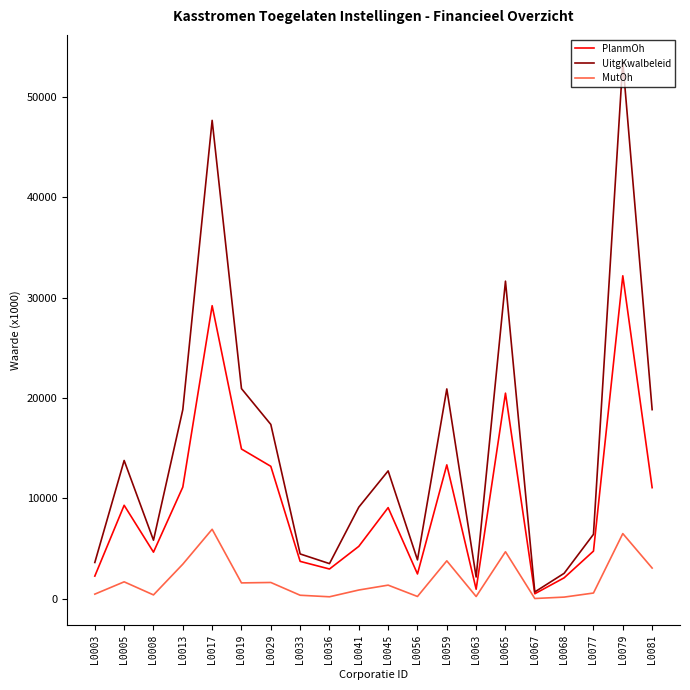

Which series changed the most between L0068 and L0079?

UitgKwalbeleid